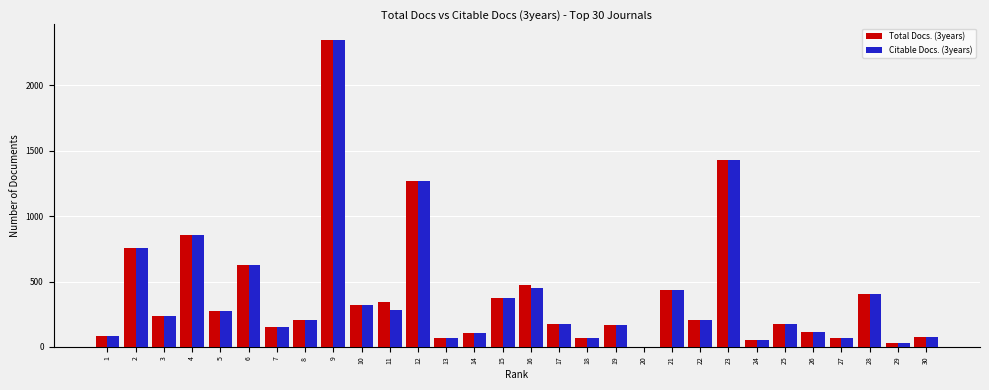

What is the greatest value displayed?

2350